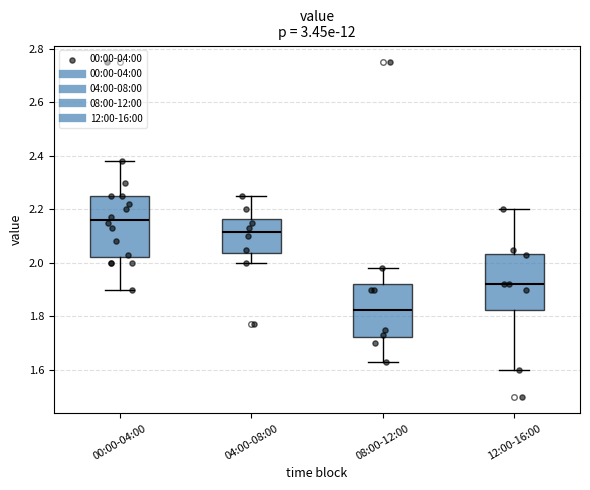

Which box's median line is the lowest?

08:00-12:00